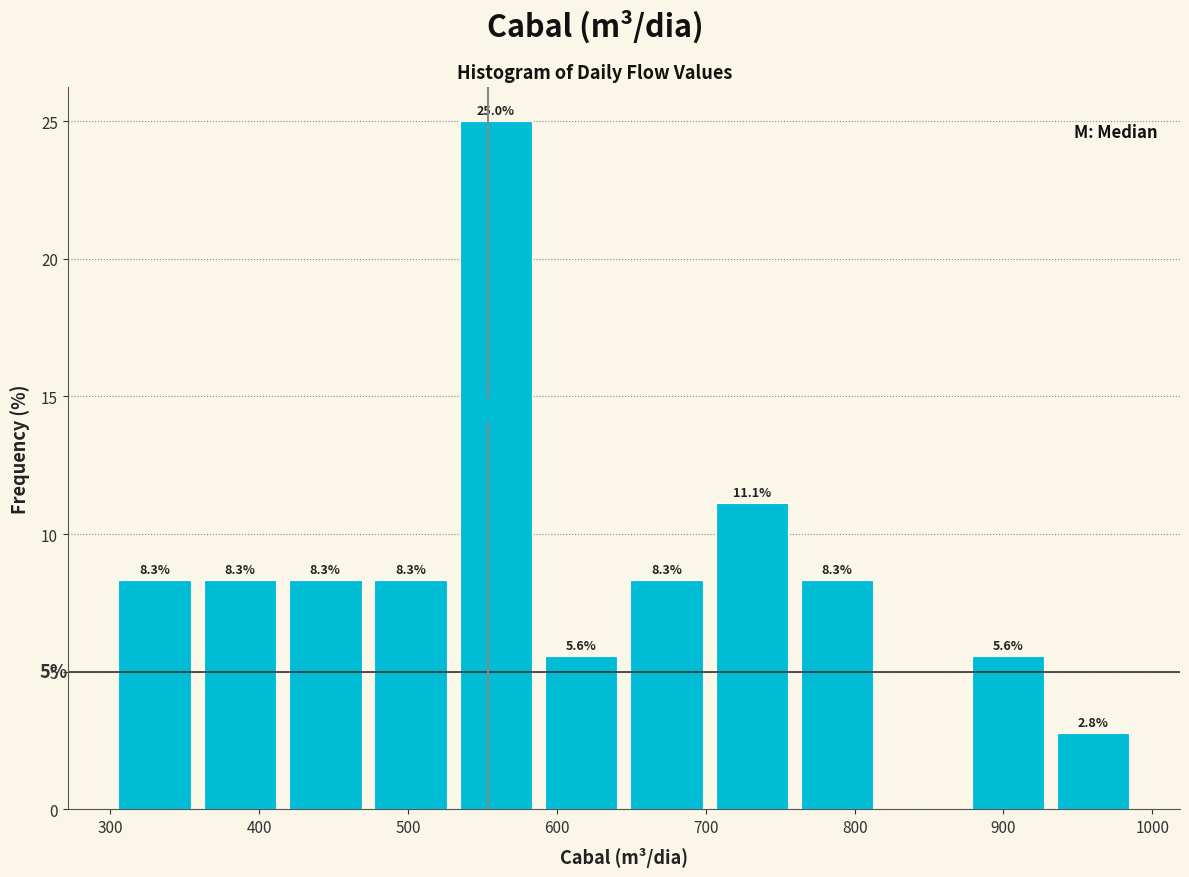

Which range on the x-axis has the tallest bar?

530 to 590